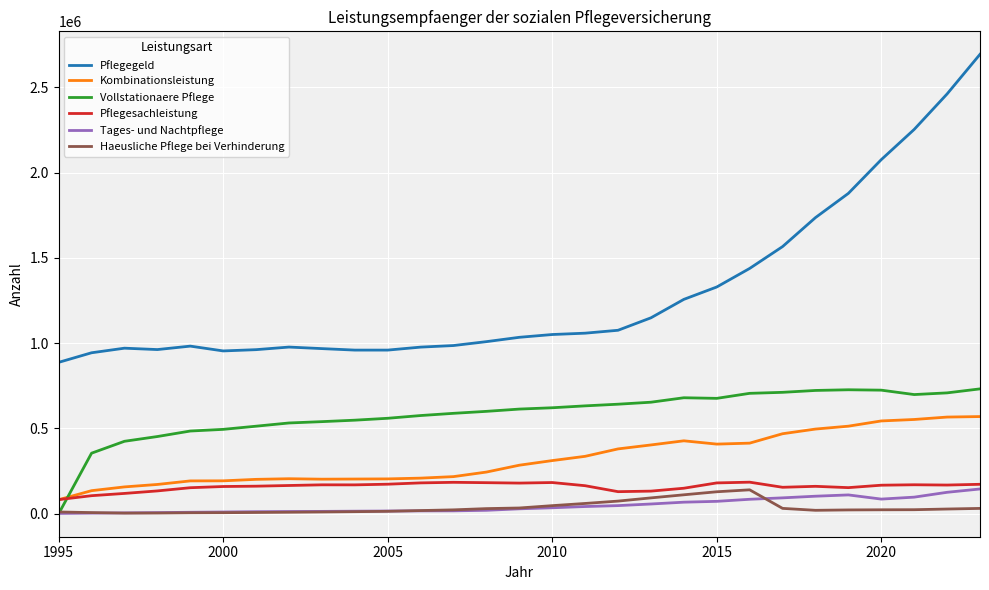

What is the highest value of the Pflegesachleistung series?

185145